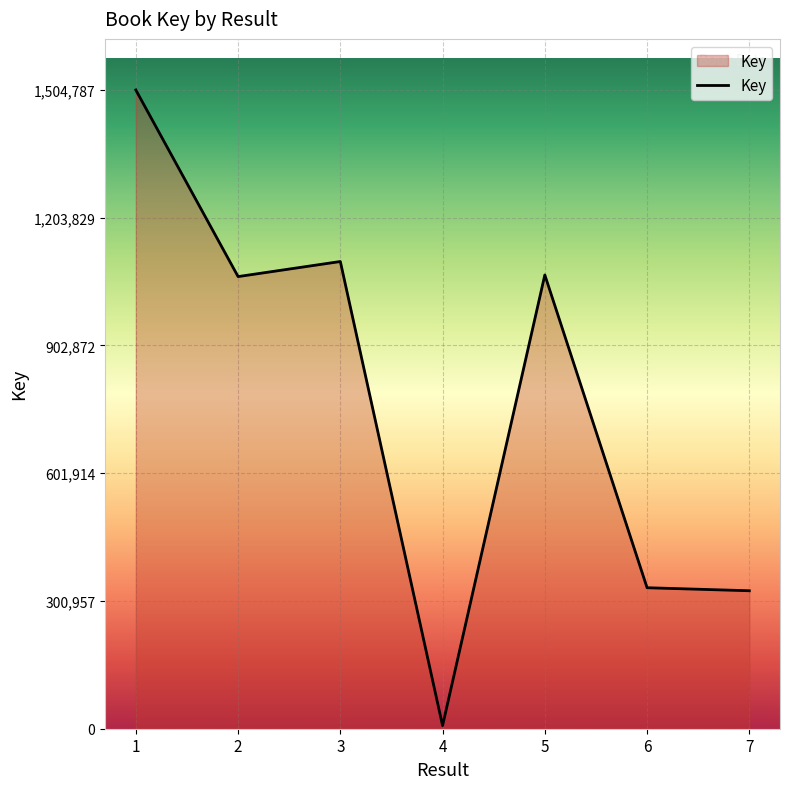

What is the ratio of the value at 5 to the value at 2?

1.0